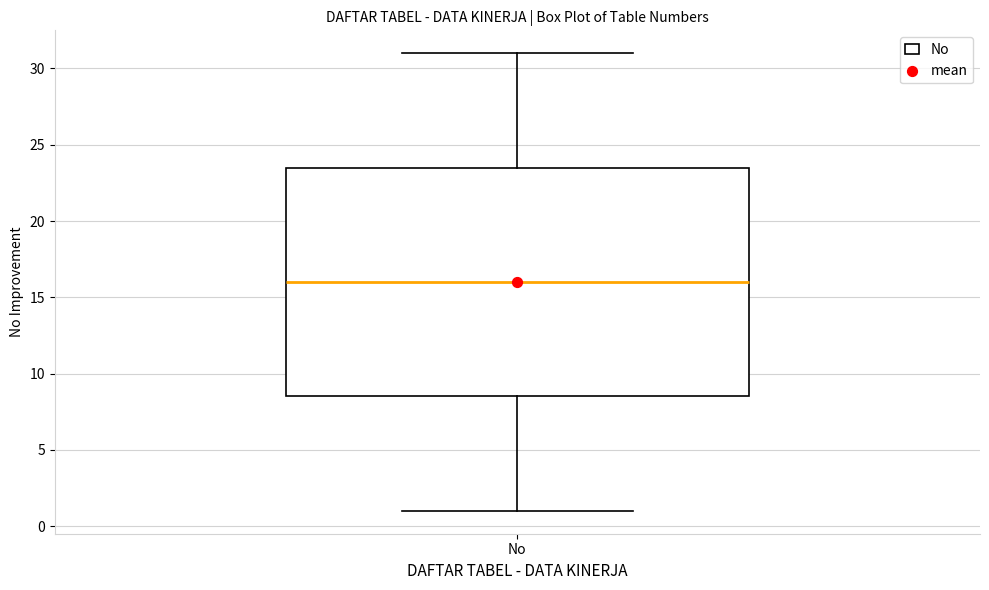

Where is the upper edge of the box for No on the y-axis? The values are not printed on the chart, so give them approximately, as read against the axis.

23.5